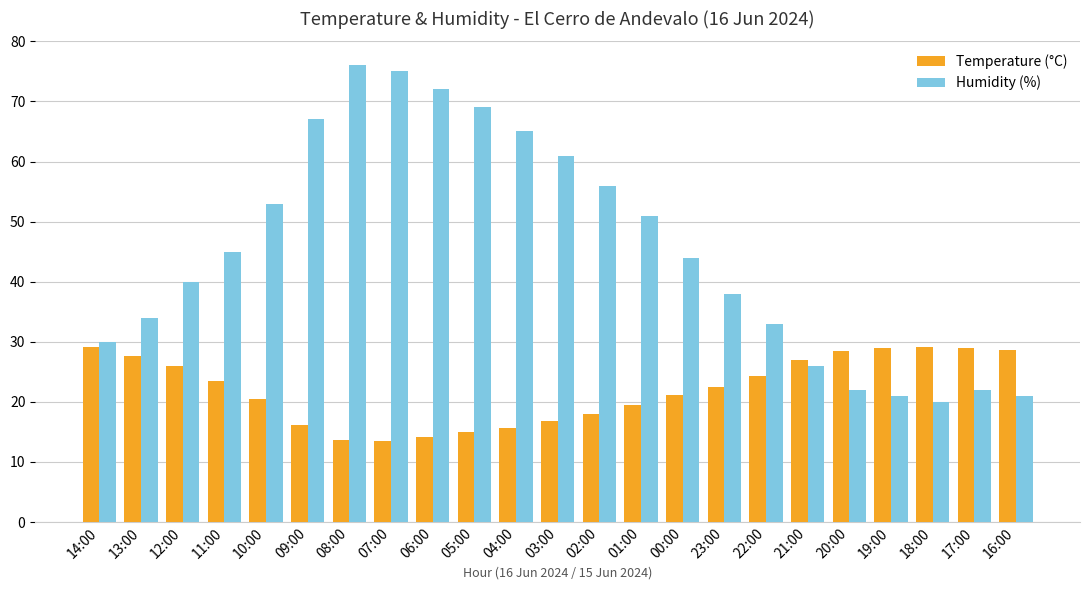

Is it true that Humidity (%) equals 21.0 at 19:00?

True